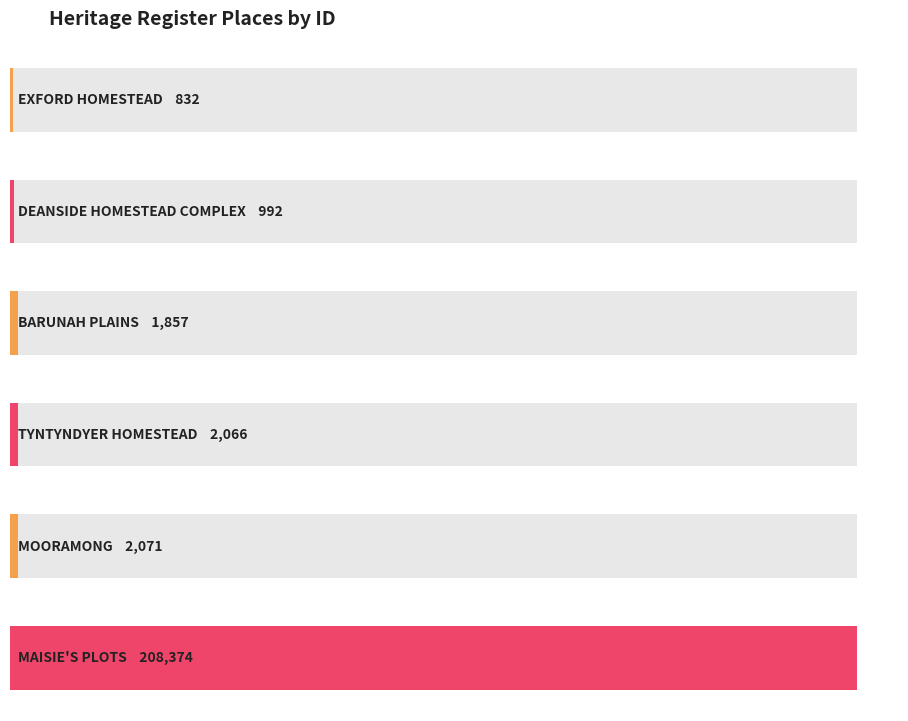

What is the label of the 1st bar from the left?

EXFORD HOMESTEAD